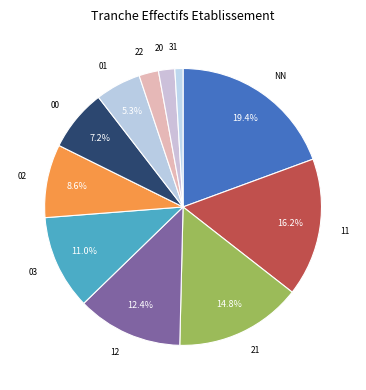

Does 21 represent more than half of the total?

No